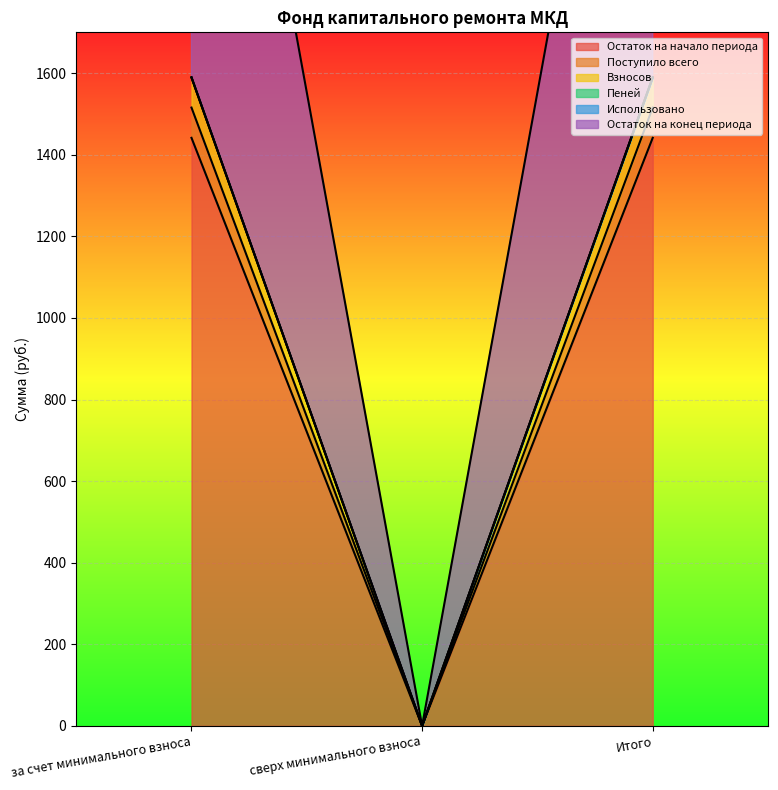

Where does the Поступило всего series first go above 1515?

за счет минимального взноса